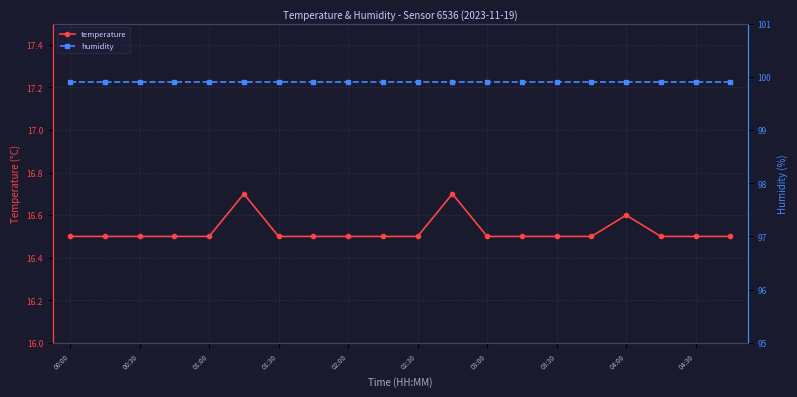

The temperature series shows 29.4 at 04:00. True or false?

False